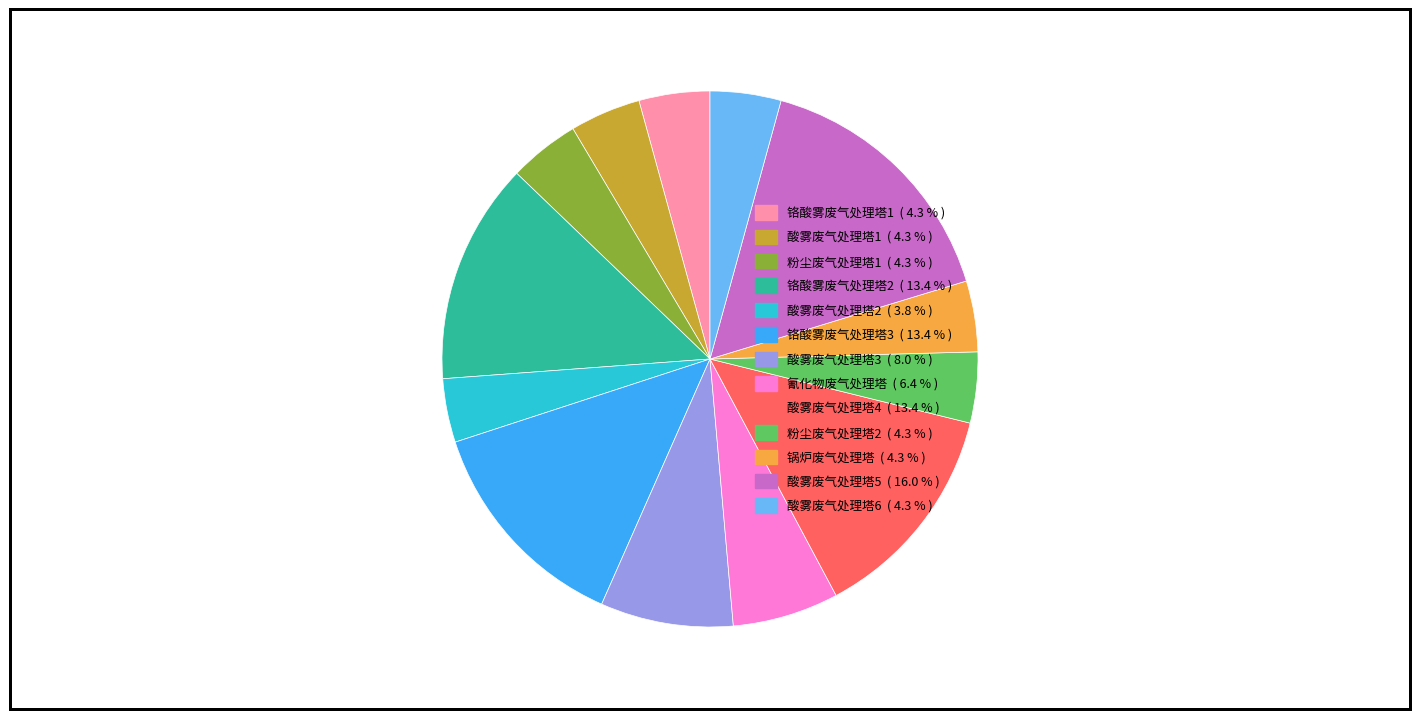

Is the sum of 酸雾废气处理塔2 and 锅炉废气处理塔 greater than half?

No